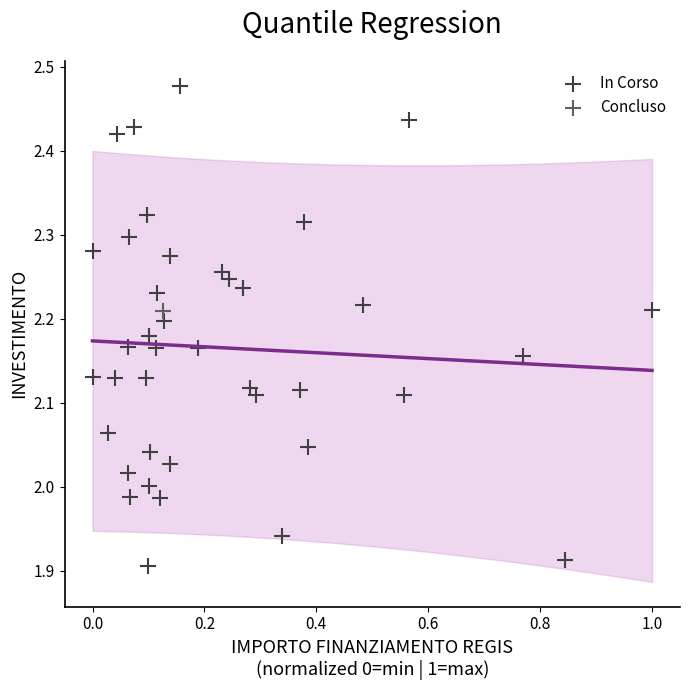

What are all the series names shown in the legend?

In Corso, Concluso